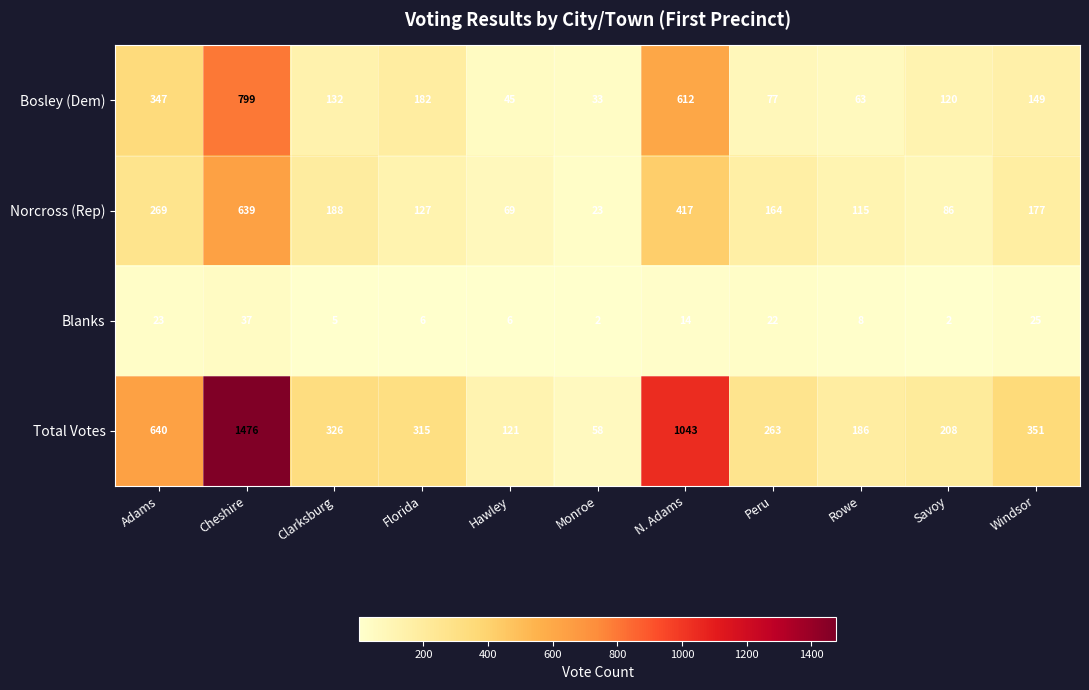

What is the greatest value displayed?

1476